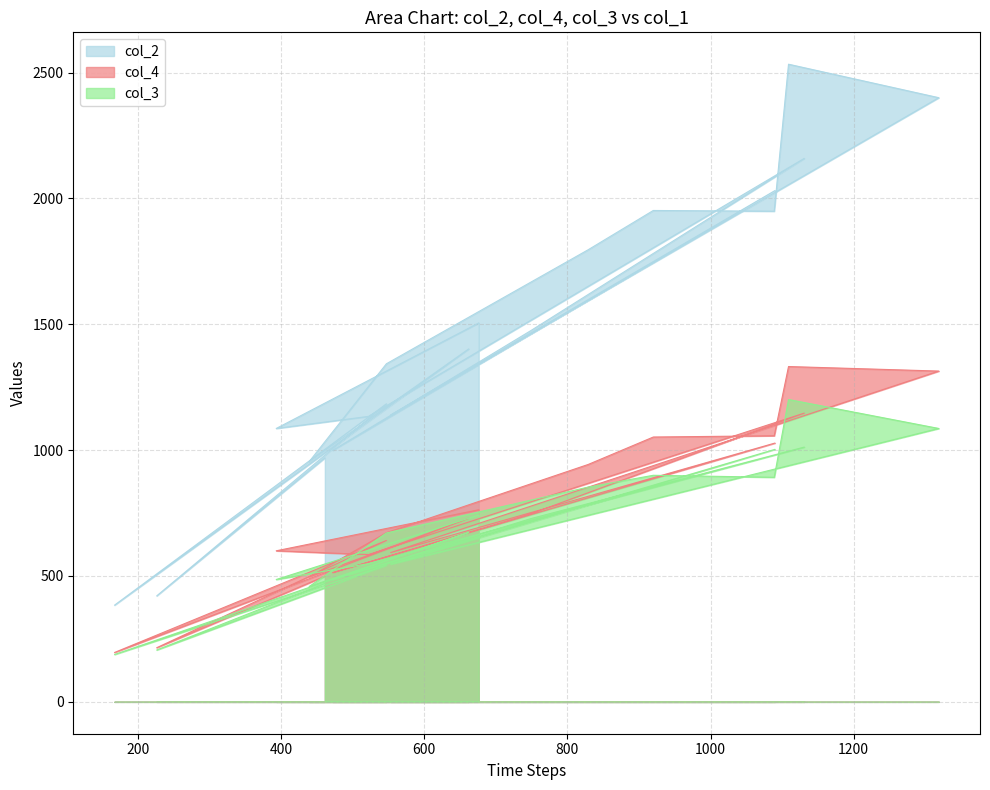

Reading left to right, what are all the values shown in this chart?

col_2: 969	421	1184	384	1402	954	1343	1796	1952	1949	2533	2400	1140	2031	999	1475	2159	1134	1086	1505
col_4: 499	215	641	196	729	496	672	943	1052	1057	1332	1314	593	1028	513	747	1147	585	600	763
col_3: 470	206	543	188	673	458	671	853	900	892	1201	1086	547	1003	486	728	1012	549	486	742